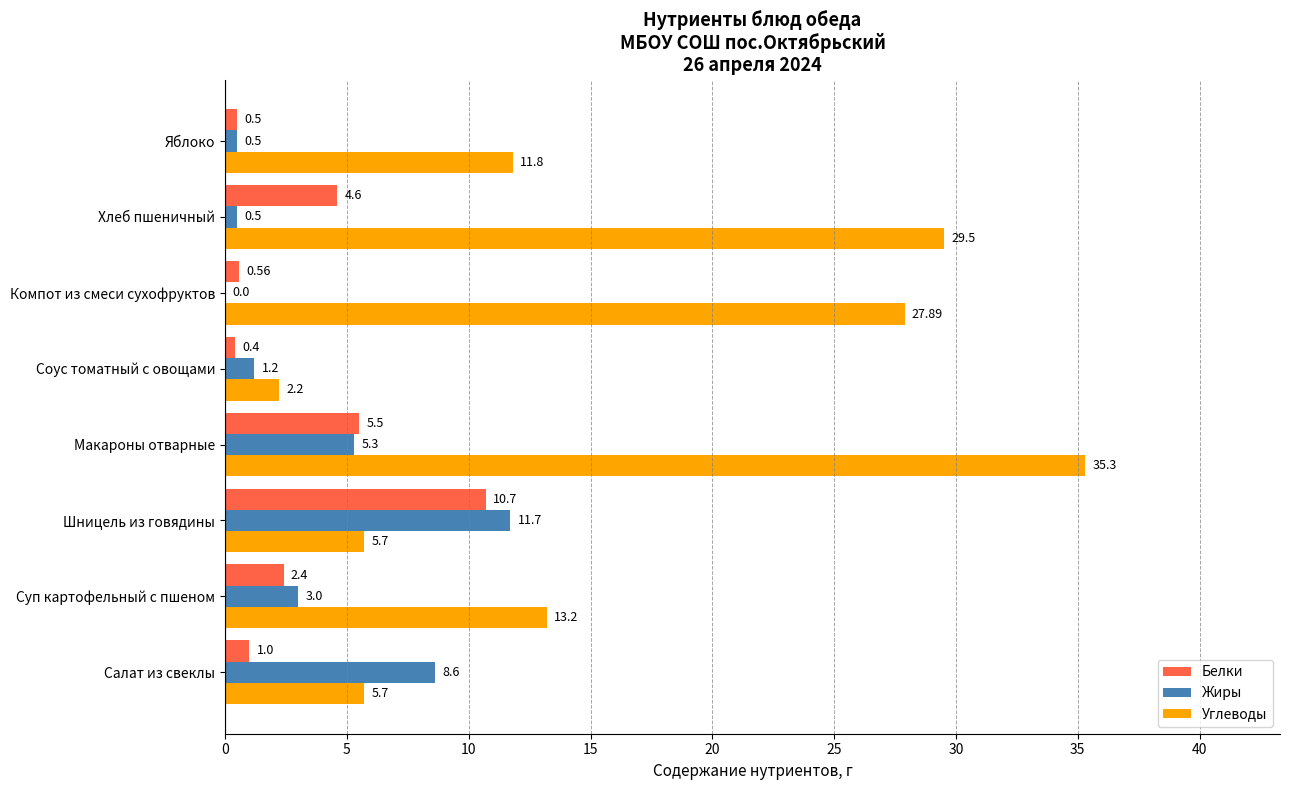

At which category is the sum across all series the highest?

Макароны отварные